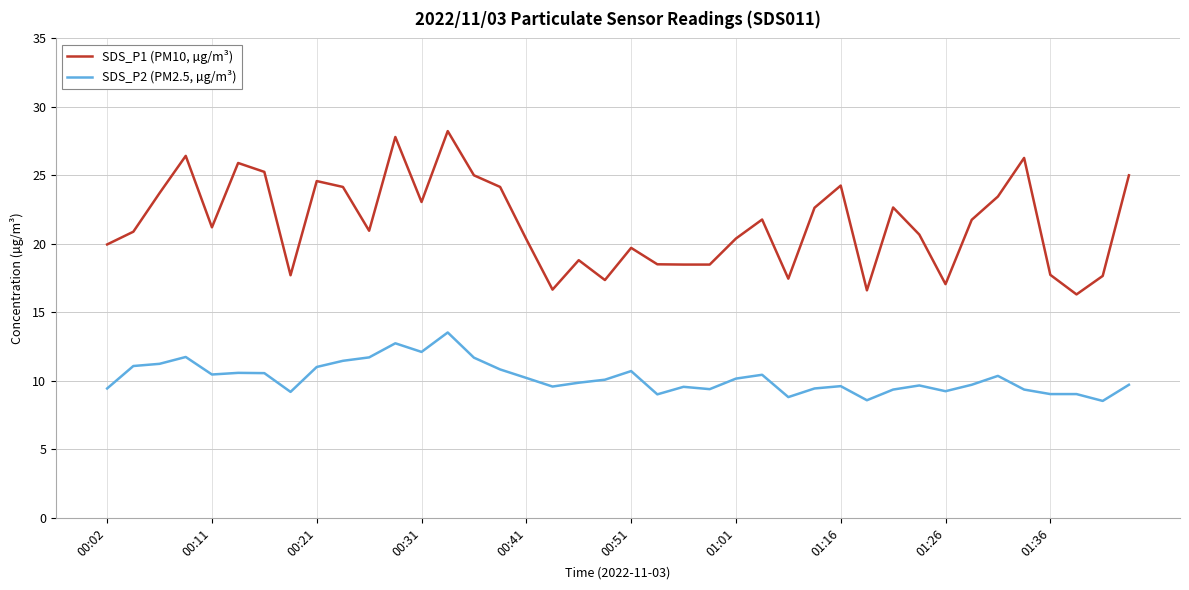

True or false: SDS_P1 (PM10, µg/m³) and SDS_P2 (PM2.5, µg/m³) intersect in this chart.

False